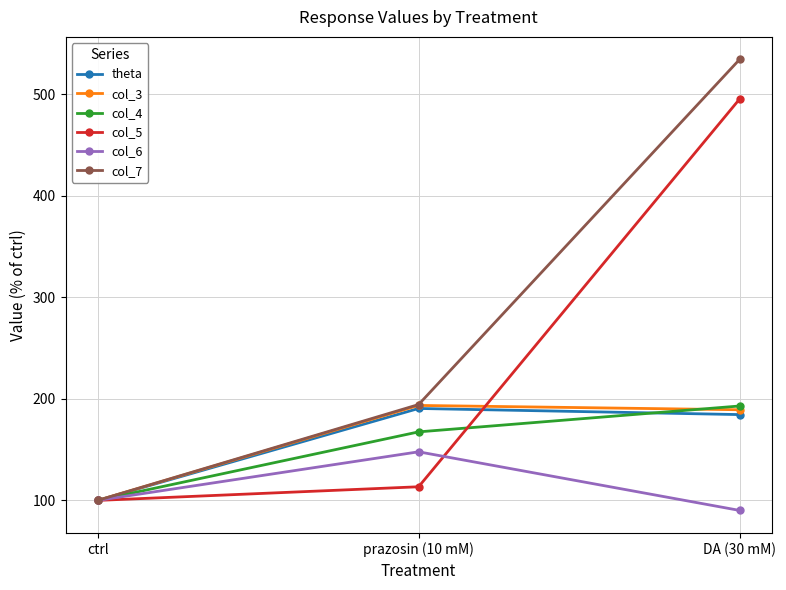

Which series has the largest total across all categories?

col_7